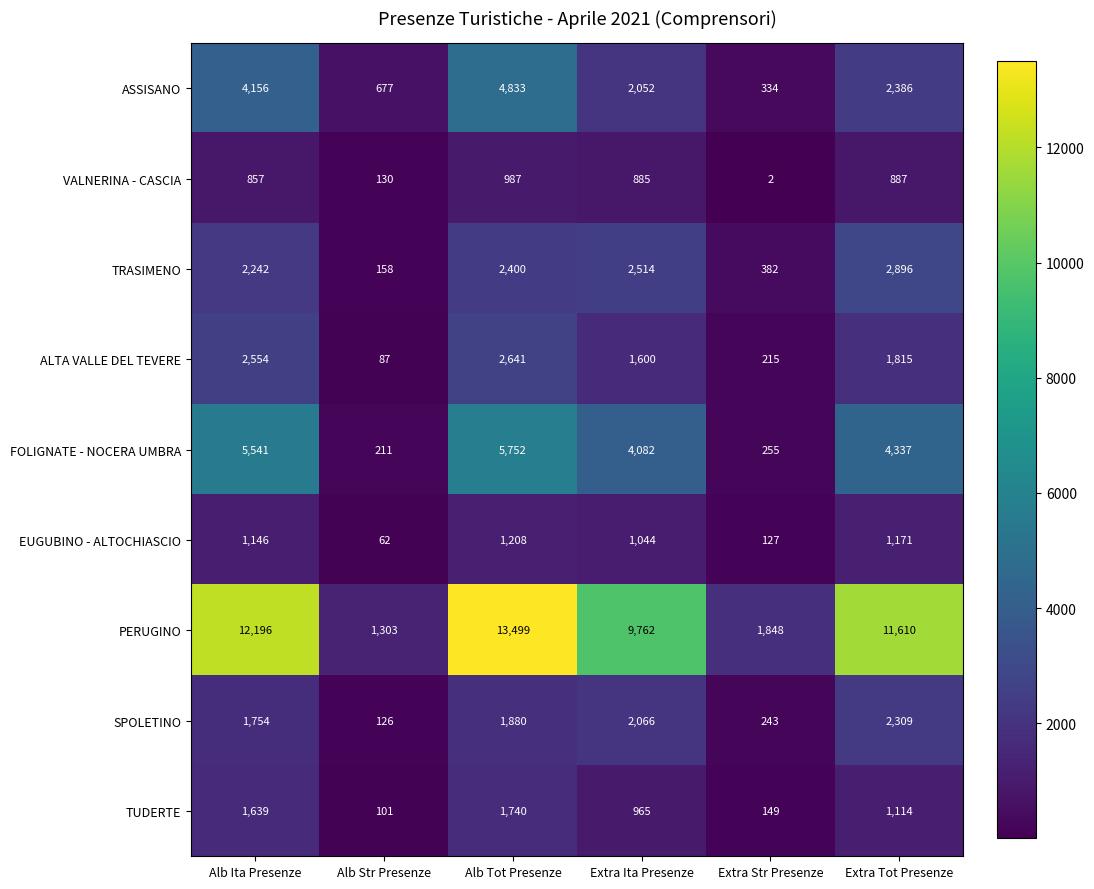

Between Alb Ita Presenze and Extra Tot Presenze, which series saw the biggest shift?

ASSISANO